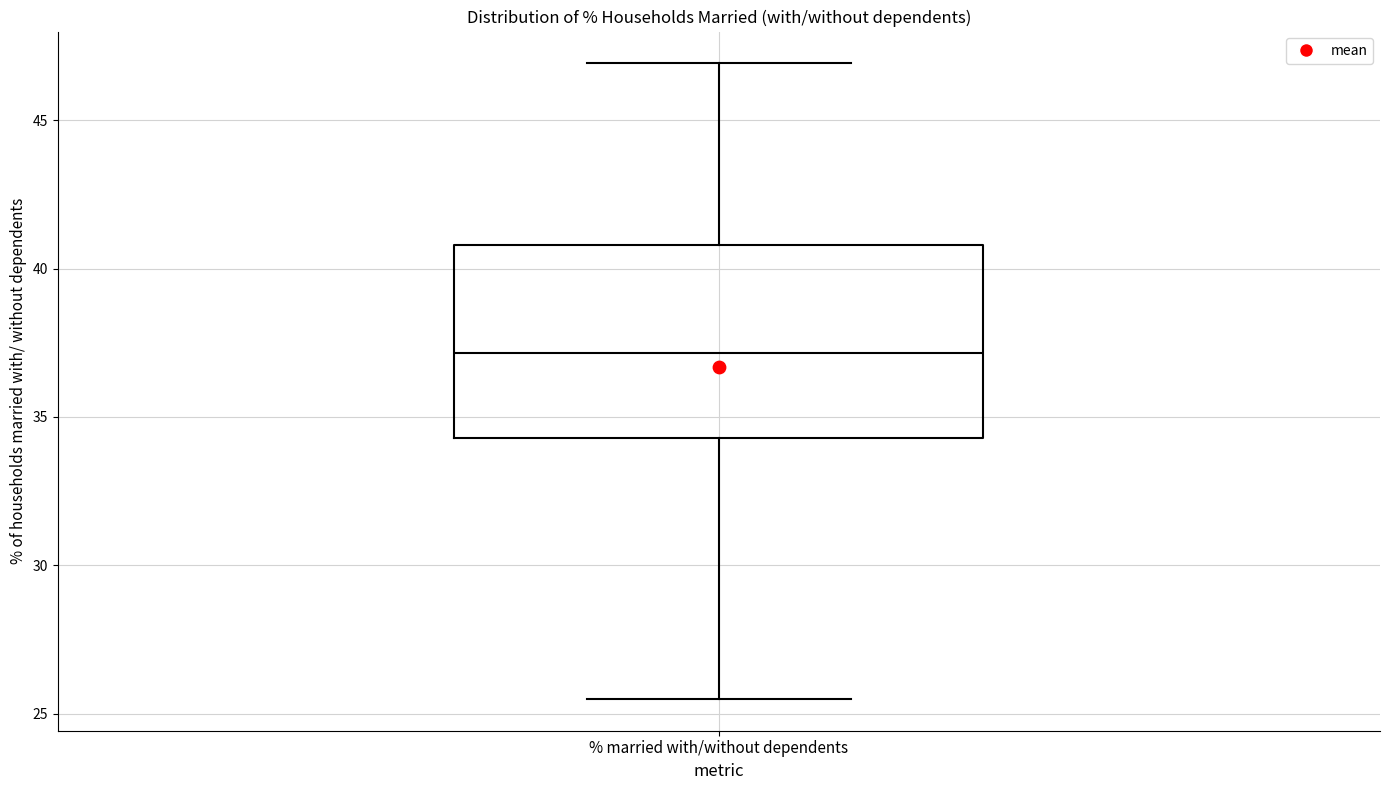

Where is the lower edge of the box for % married with/without dependents on the y-axis? The values are not printed on the chart, so give them approximately, as read against the axis.

34.5